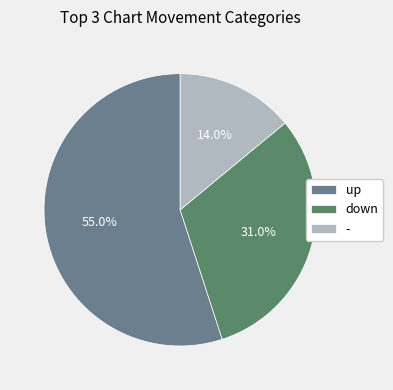

Which category accounts for the majority?

up